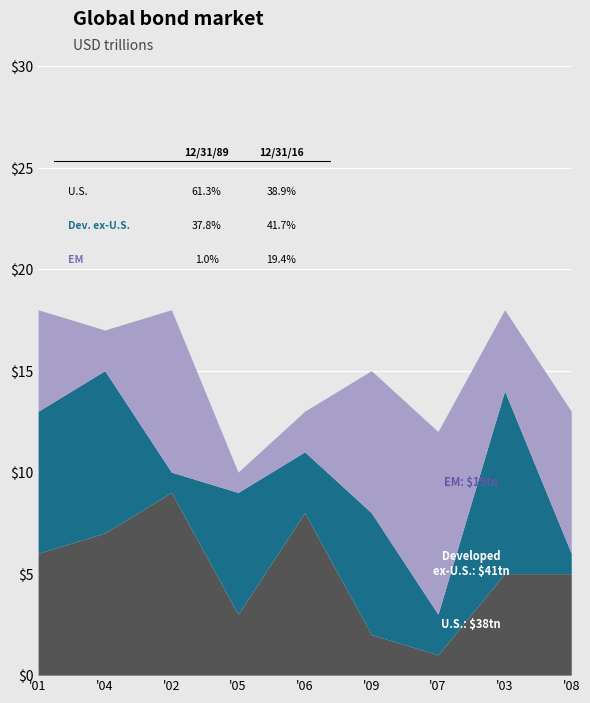

What is the smallest value displayed?

1